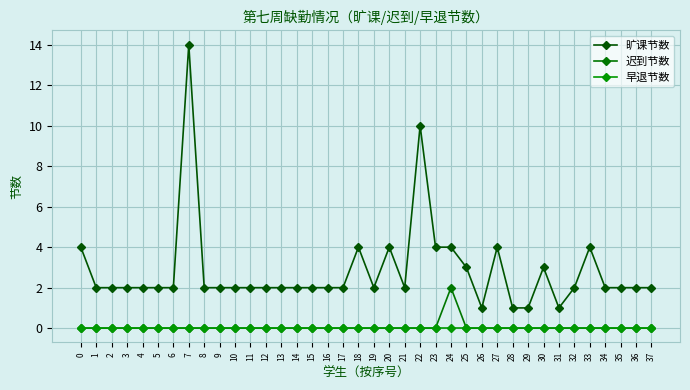

True or false: 迟到节数 and 旷课节数 cross at least once.

False